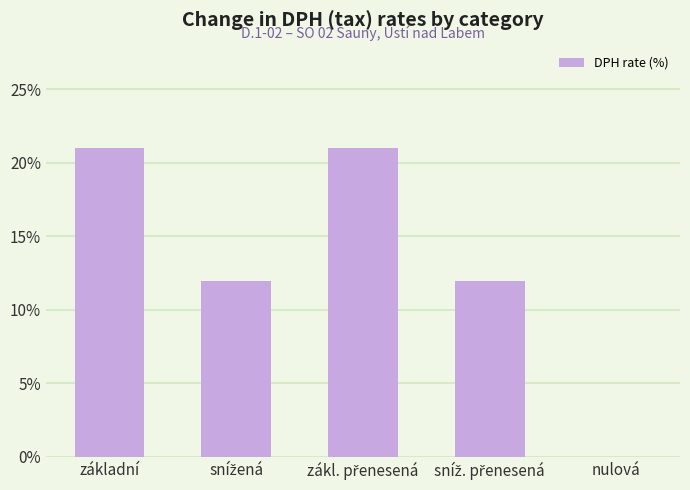

Reading left to right, list all the values displayed in this chart.

21	12	21	12	0